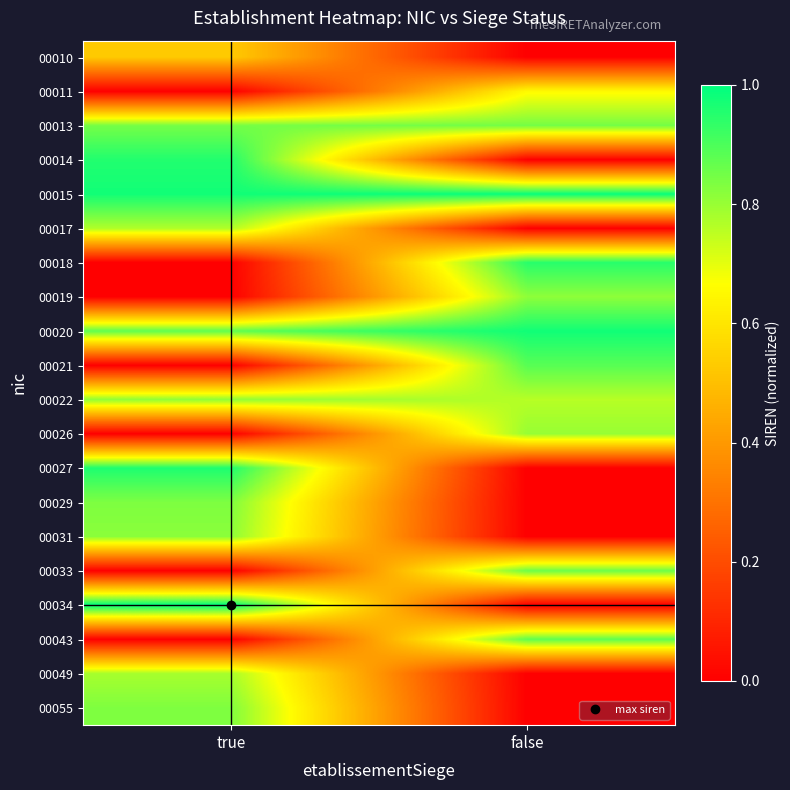

Which has a higher value, true or false?

true